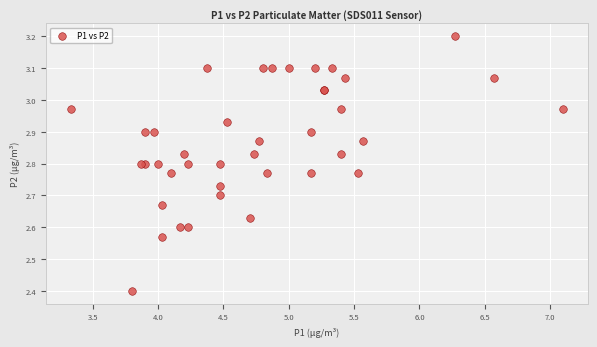

What Y value in the scatter plot is closest to 2?

2.4